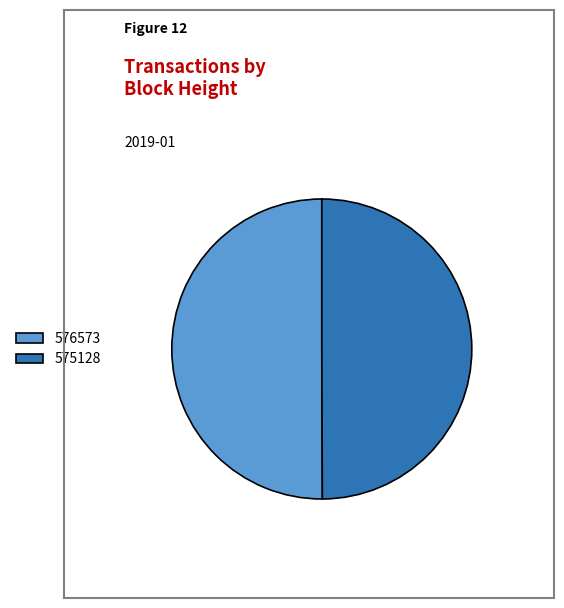

Approximately how many times larger is the value at 575128 compared to 576573?

1.0